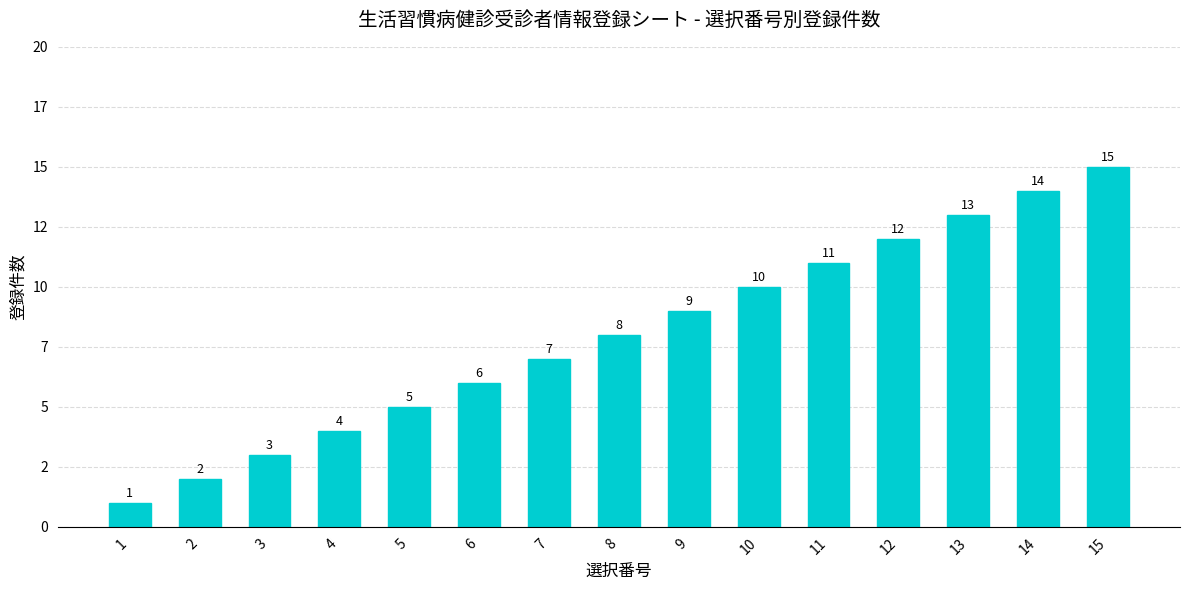

Reading left to right, what are all the values shown in this chart?

1	2	3	4	5	6	7	8	9	10	11	12	13	14	15